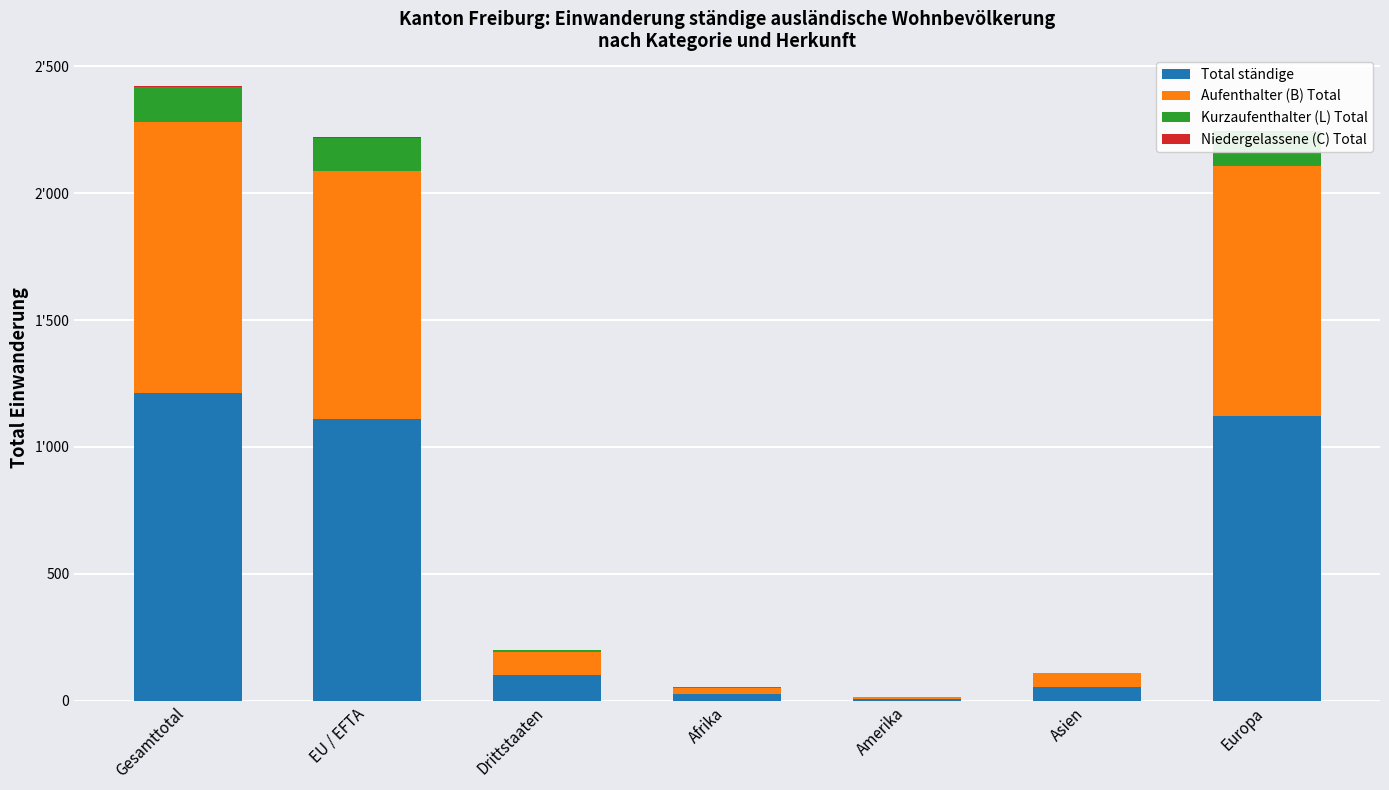

Reading right to left, transcribe all the data shown in this chart.

Total ständige: Europa=1122	Asien=55	Amerika=8	Afrika=26	Drittstaaten=100	EU / EFTA=1111	Gesamttotal=1211
Aufenthalter (B) Total: Europa=986	Asien=53	Amerika=8	Afrika=22	Drittstaaten=93	EU / EFTA=976	Gesamttotal=1069
Kurzaufenthalter (L) Total: Europa=132	Asien=2	Amerika=0	Afrika=4	Drittstaaten=6	EU / EFTA=132	Gesamttotal=138
Niedergelassene (C) Total: Europa=4	Asien=0	Amerika=0	Afrika=0	Drittstaaten=1	EU / EFTA=3	Gesamttotal=4